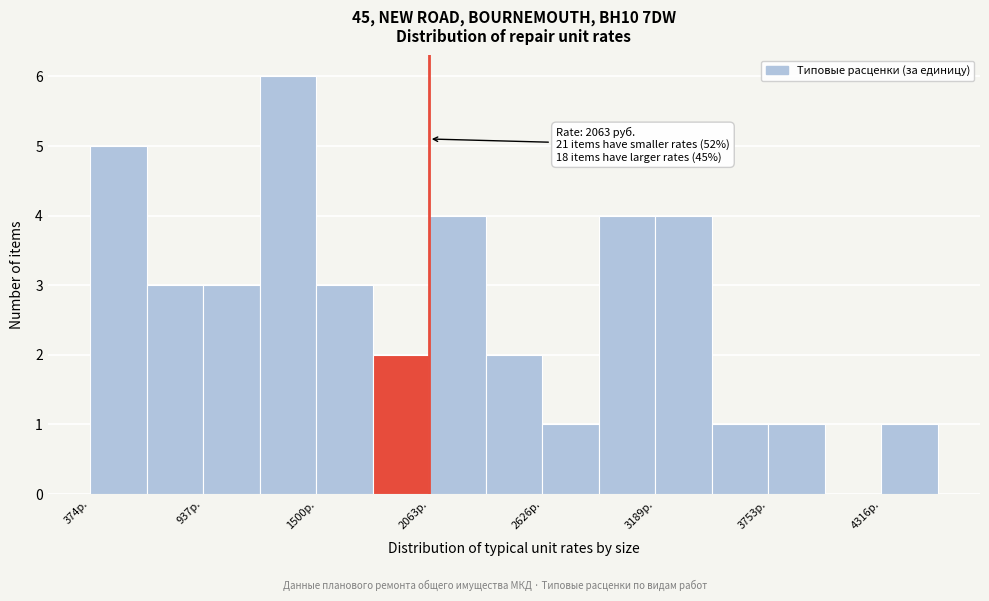

Read against the x-axis, roughly where is the centre of the tallest bar?

1400